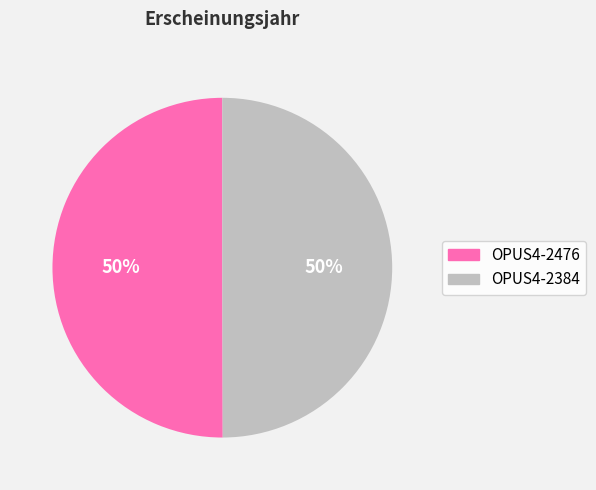

Approximately how many times larger is the value at OPUS4-2476 compared to OPUS4-2384?

1.0